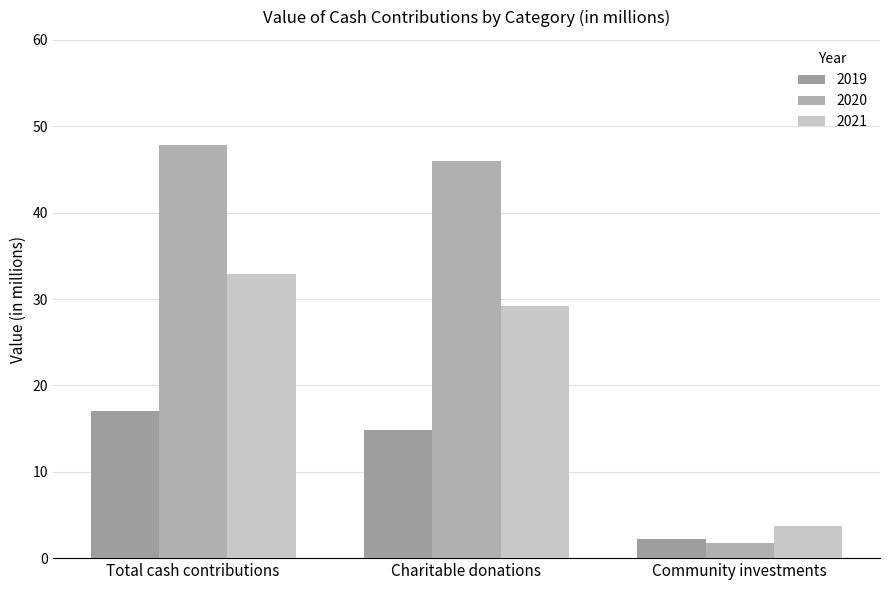

How many distinct data groups are displayed?

3